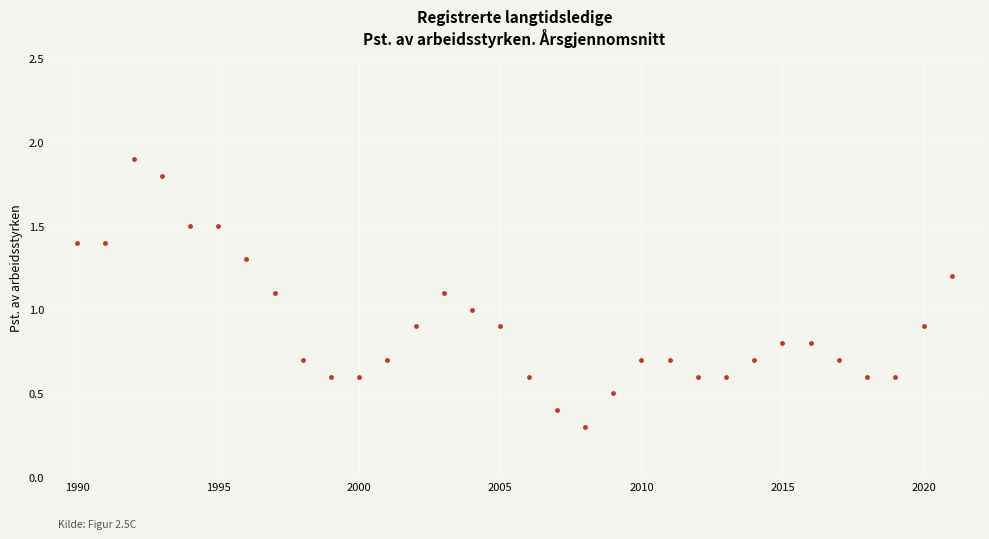

What is the minimum value shown in the chart?

0.3